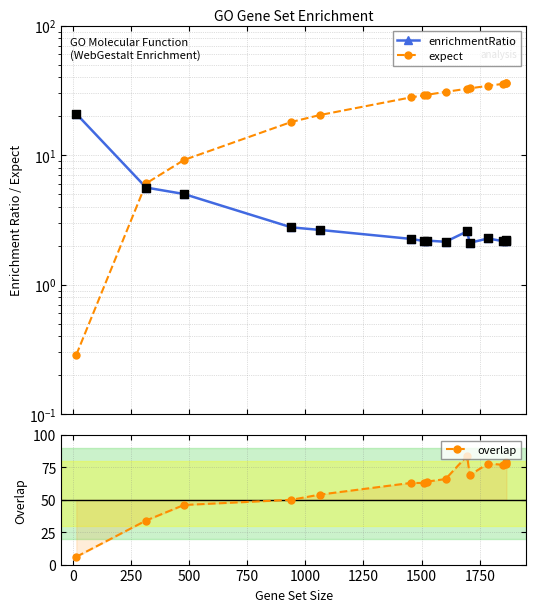

Which series has the widest spread of Y values?

overlap